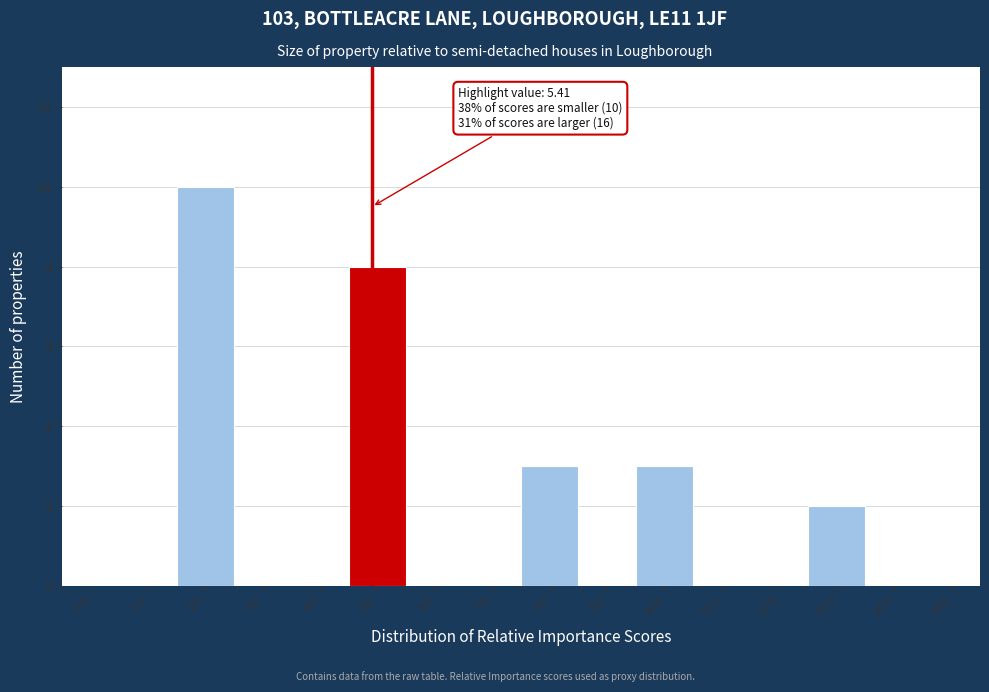

Over which range of the x-axis is the bar tallest?

2 to 3